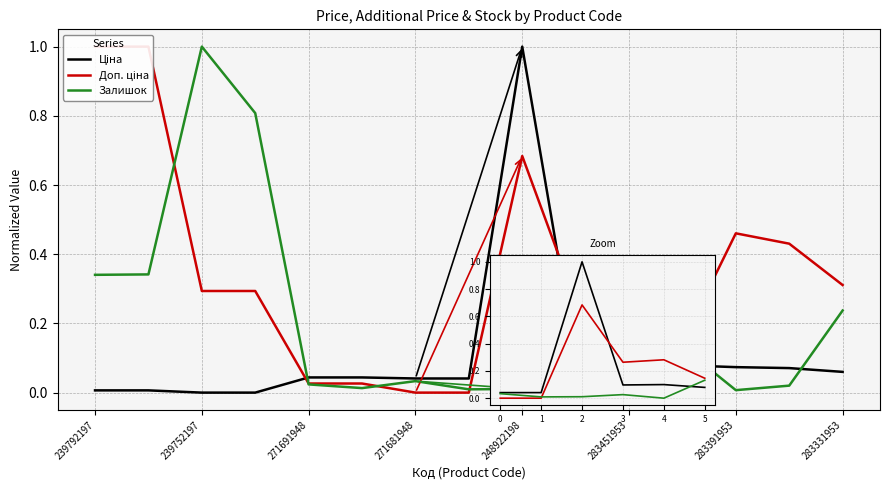

List the series in order of their peak value, highest first.

Ціна, Доп. ціна, Залишок